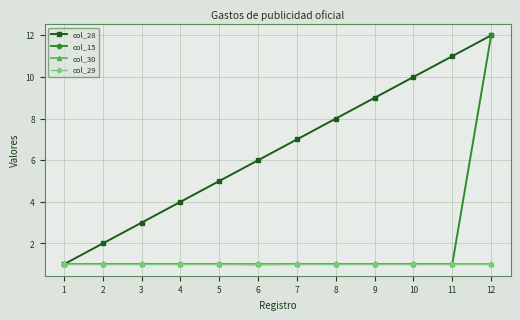

Which series has the largest range (max minus min)?

col_28